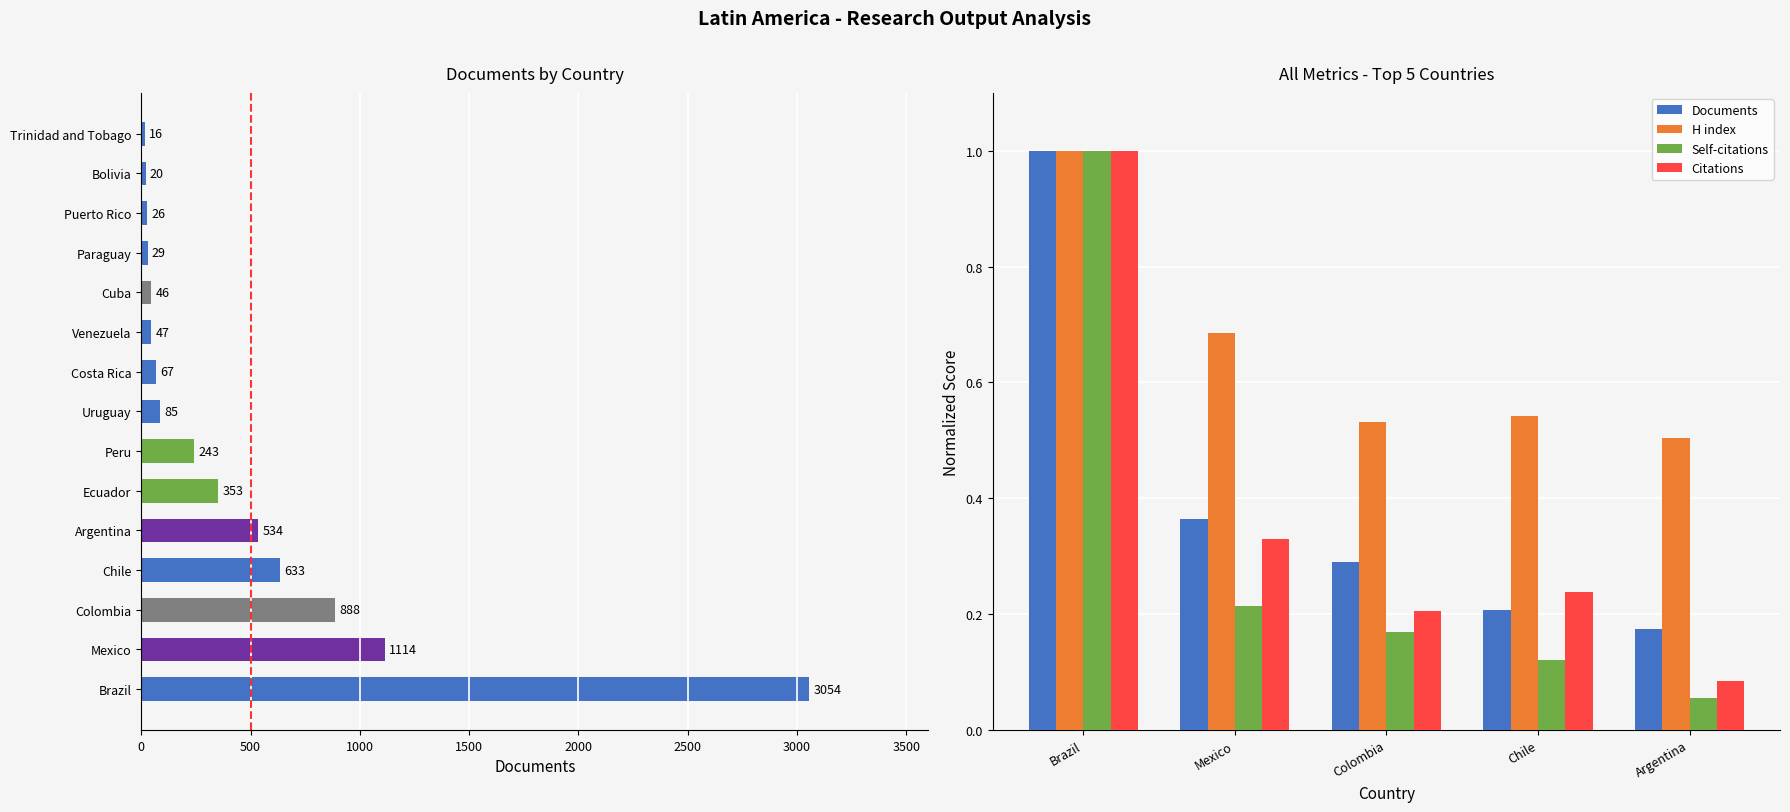

What are all the series names shown in the legend?

Documents, H index, Self-citations, Citations